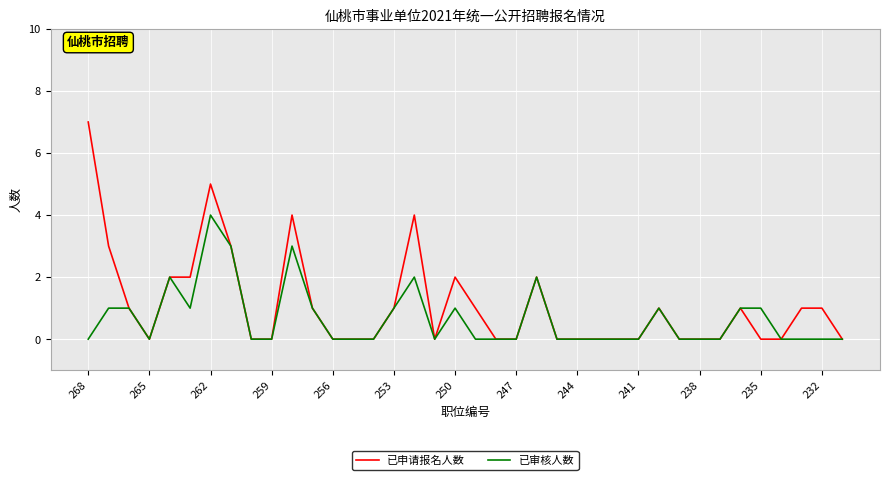

Which series has the widest spread of values?

已申请报名人数